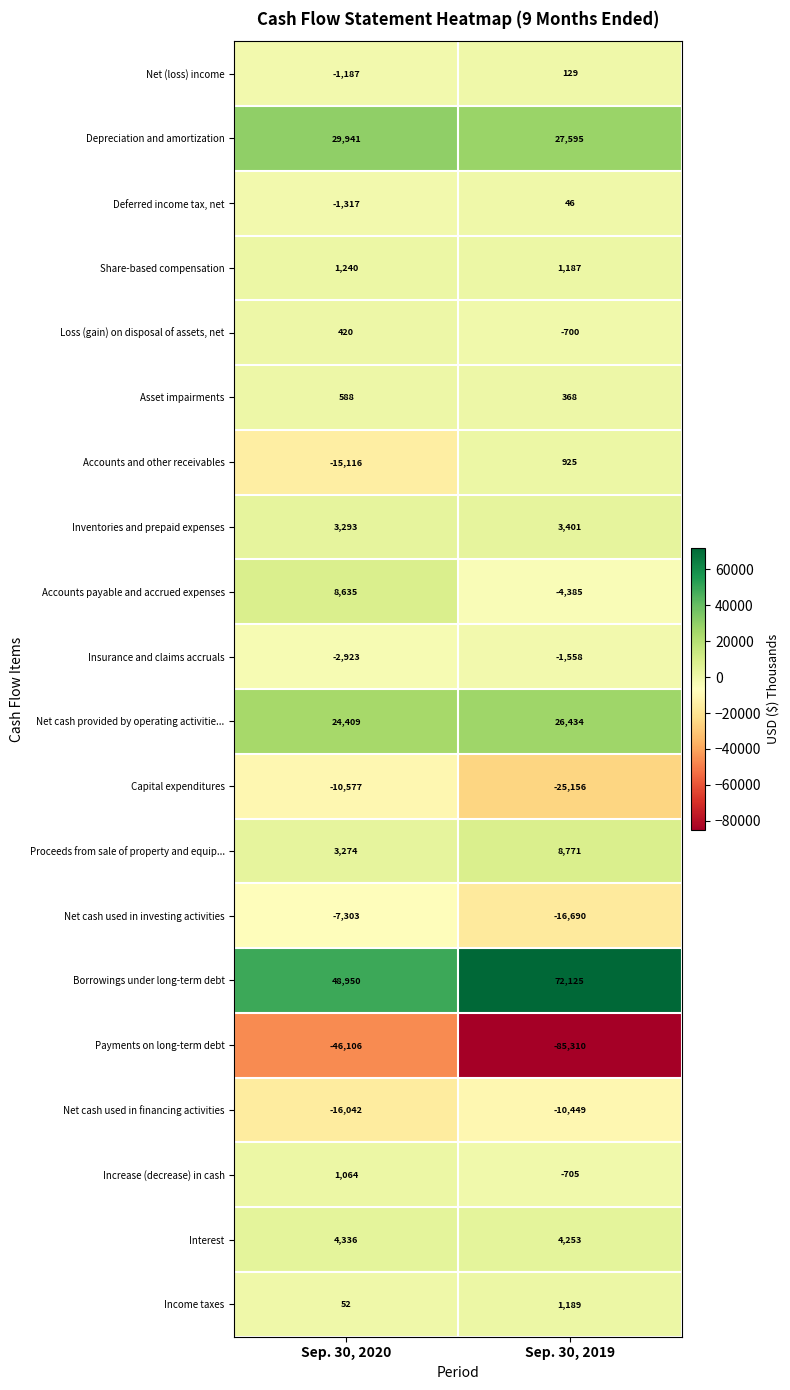

What is the sum of all Proceeds from sale of property and equip... values?

12045